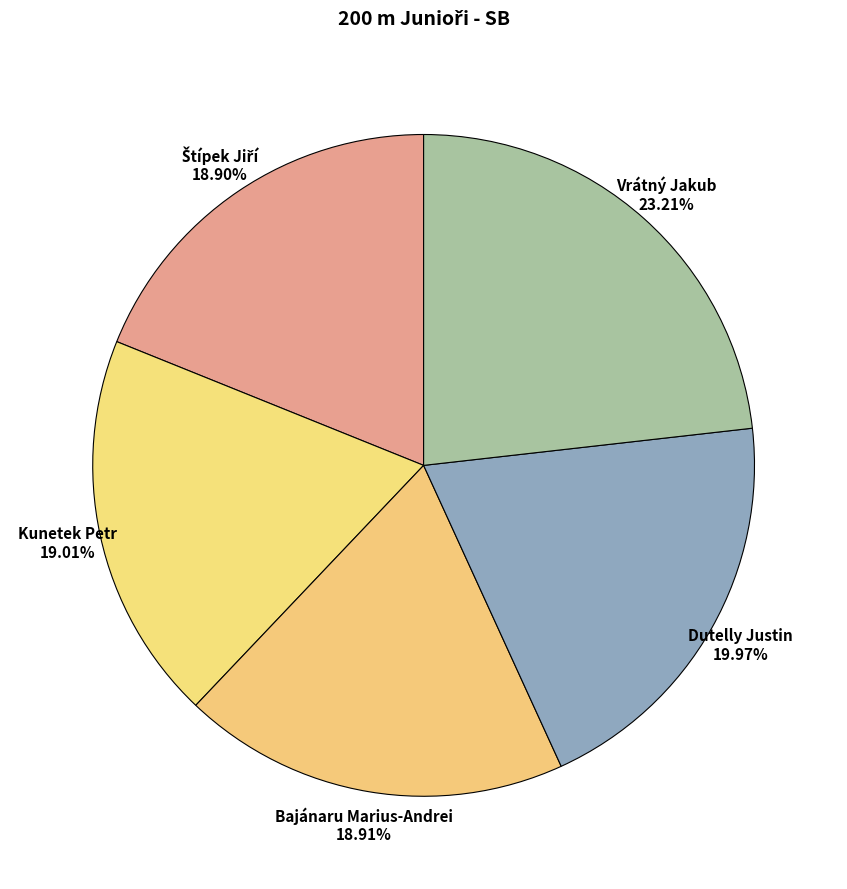

Count the number of slices in the pie.

5